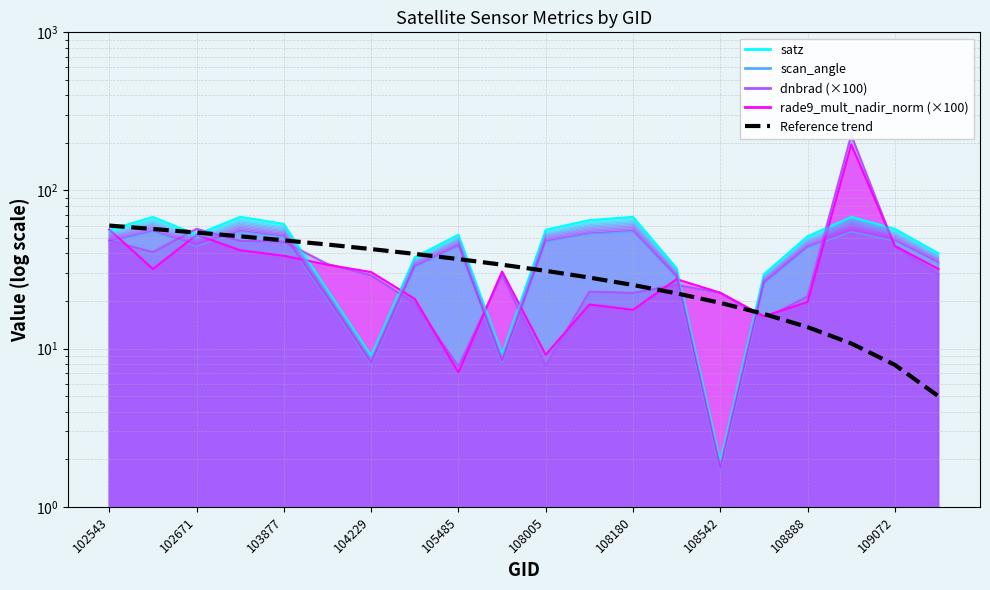

How many categories are shown in the chart?

20